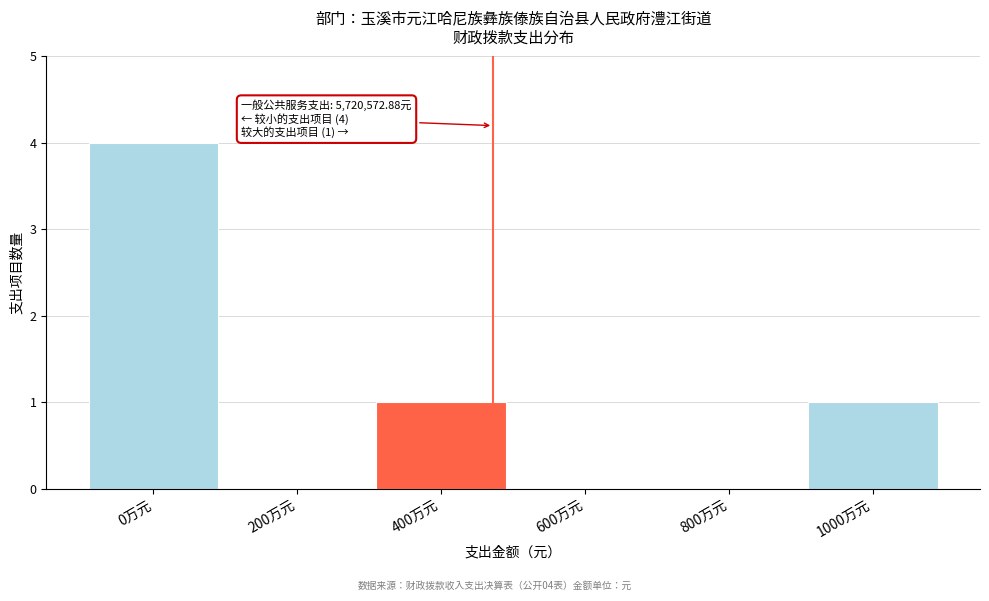

Reading left to right, list all the values displayed in this chart.

0万元=4	200万元=0	400万元=1	600万元=0	800万元=0	1000万元=1